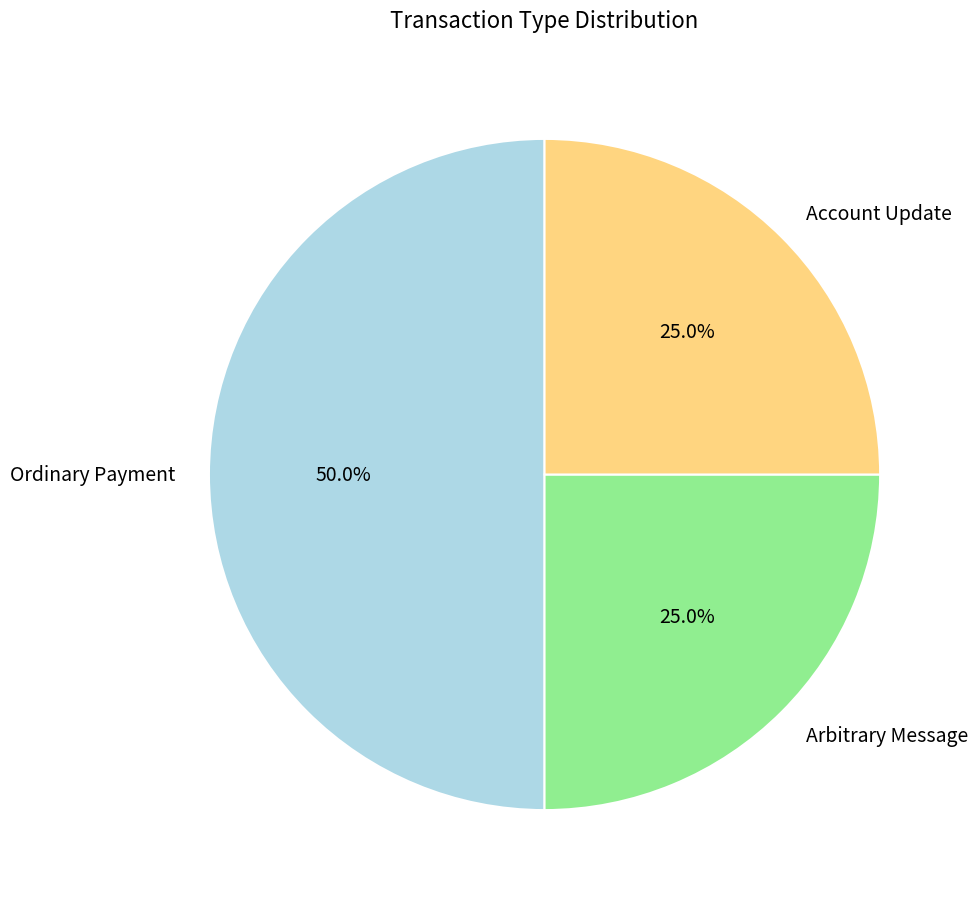

What percentage is the Ordinary Payment slice, to the nearest percent?

50%